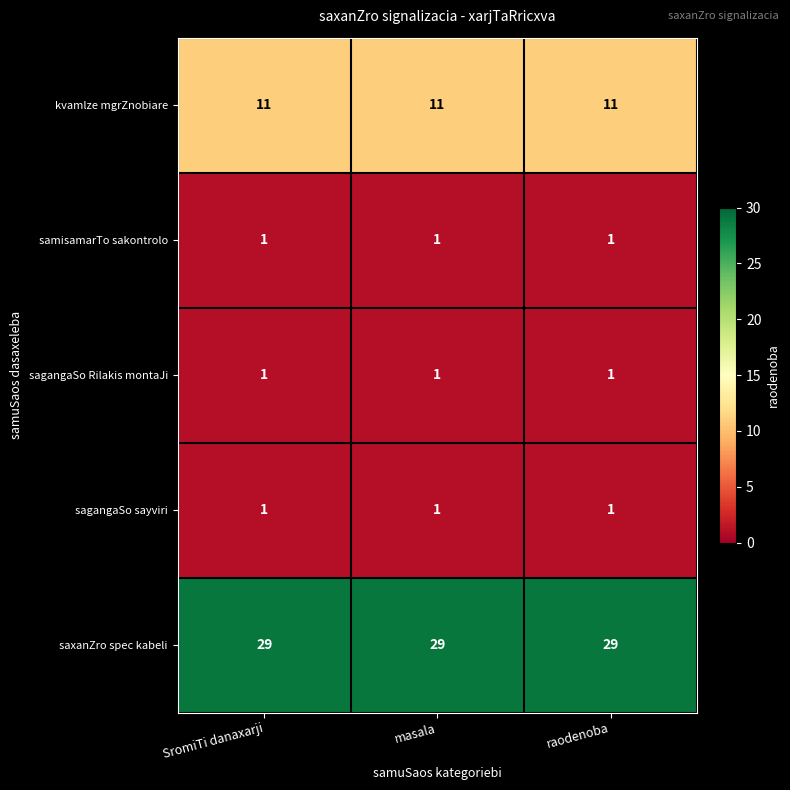

What is the spread (max minus min) of values at raodenoba?

28